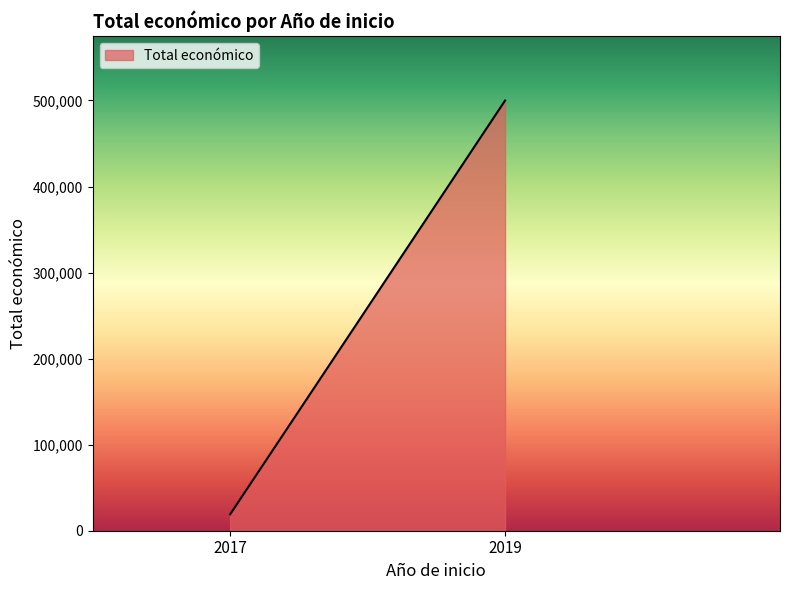

What is the average value?

259465